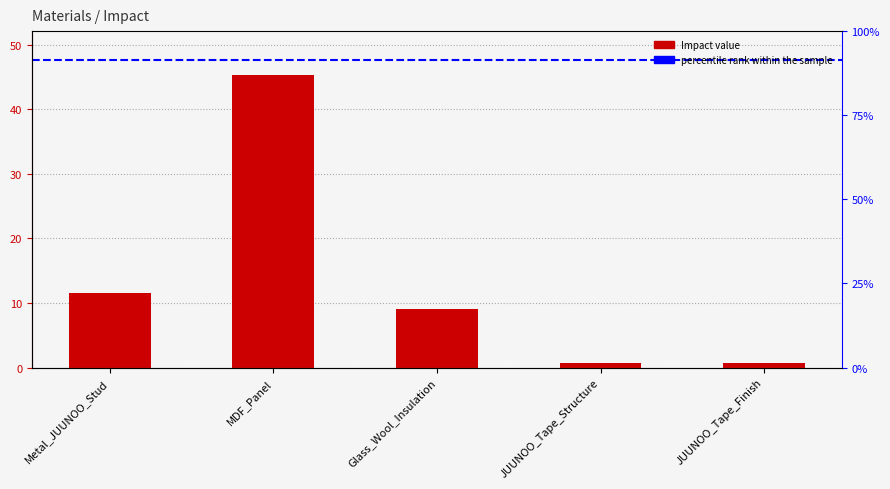

Reading right to left, list all the values displayed in this chart.

0.7	0.7	9.0	45.3	11.5